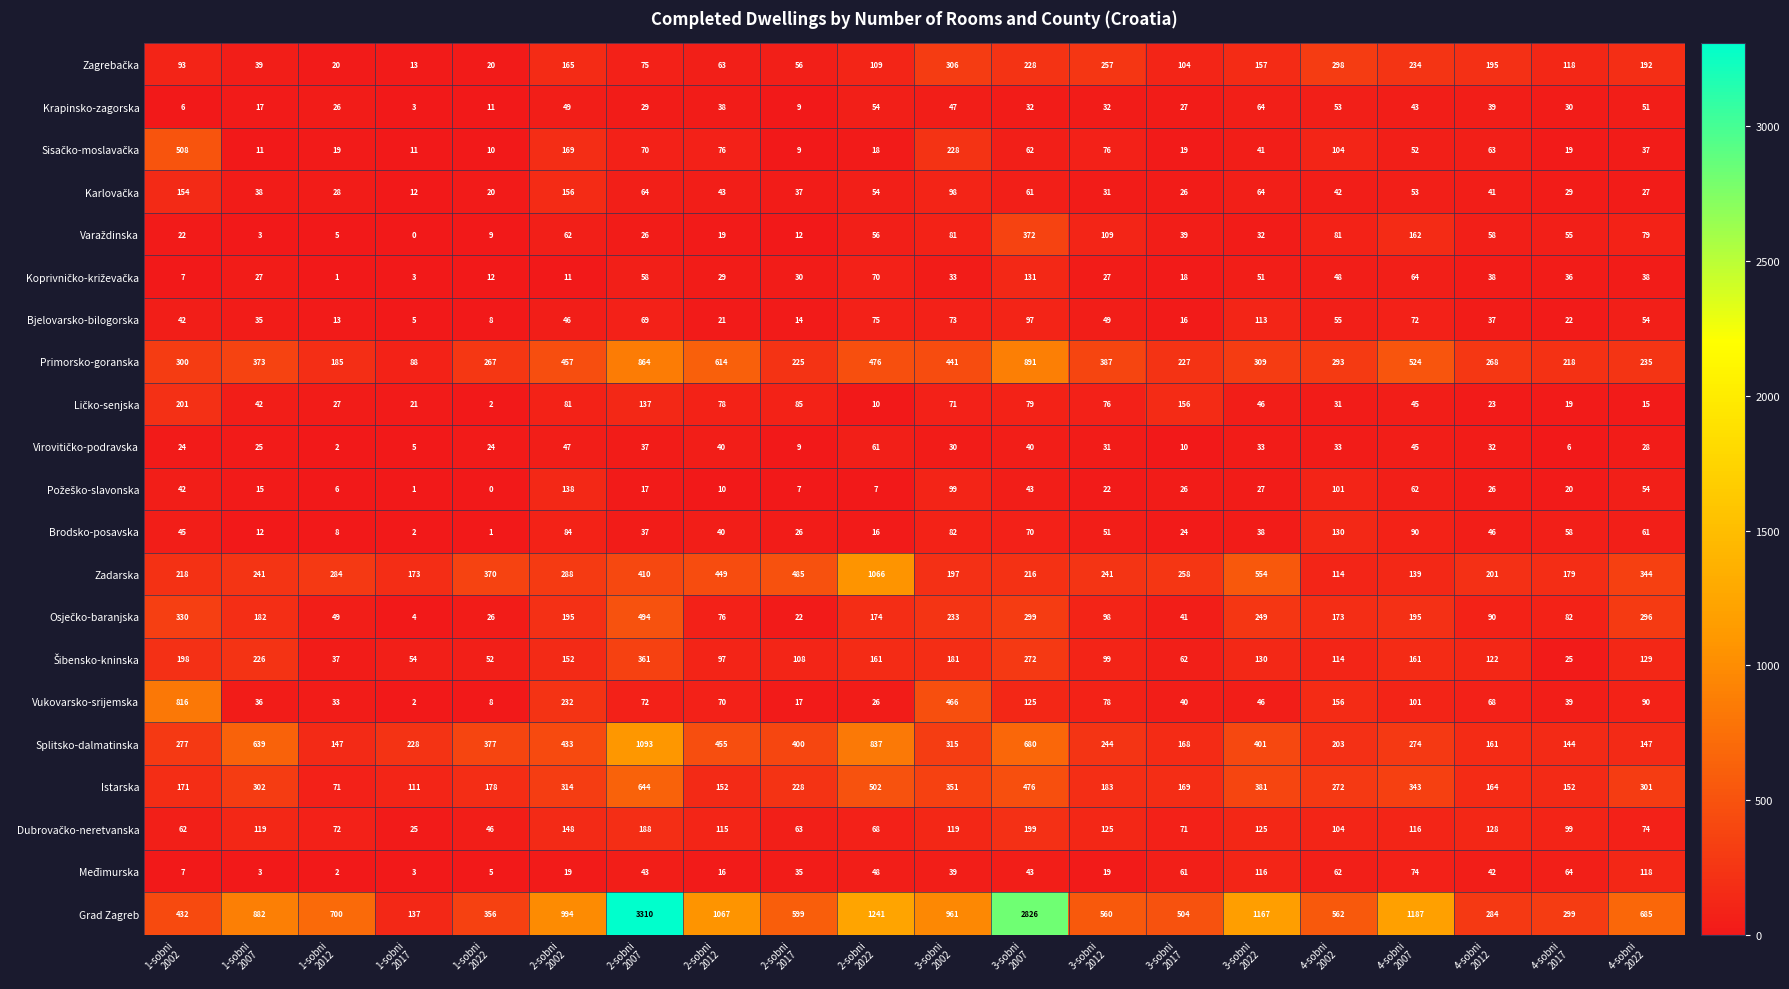

Which series has the largest total across all categories?

Grad Zagreb